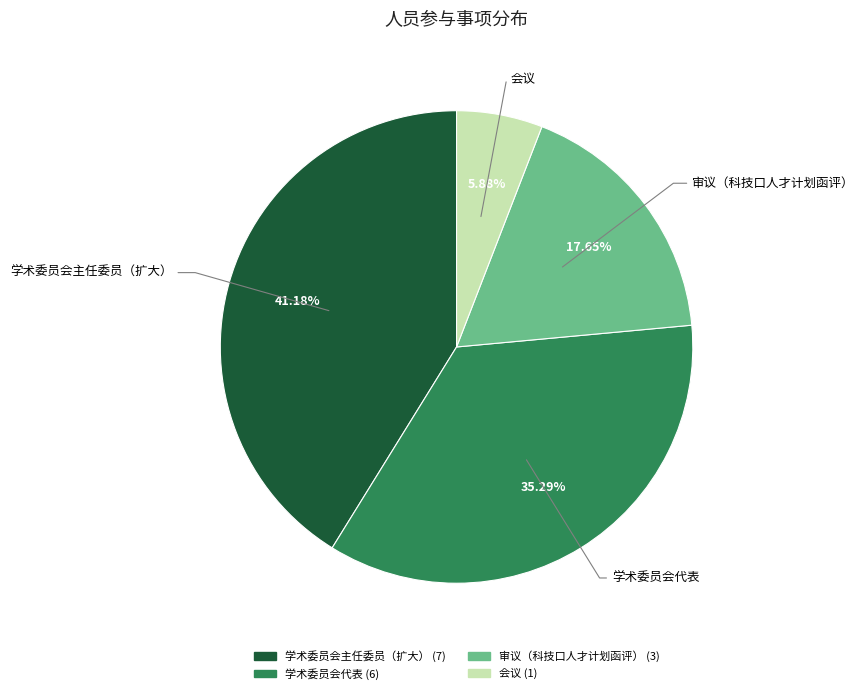

True or false: 学术委员会代表 accounts for 50% of the total.

False